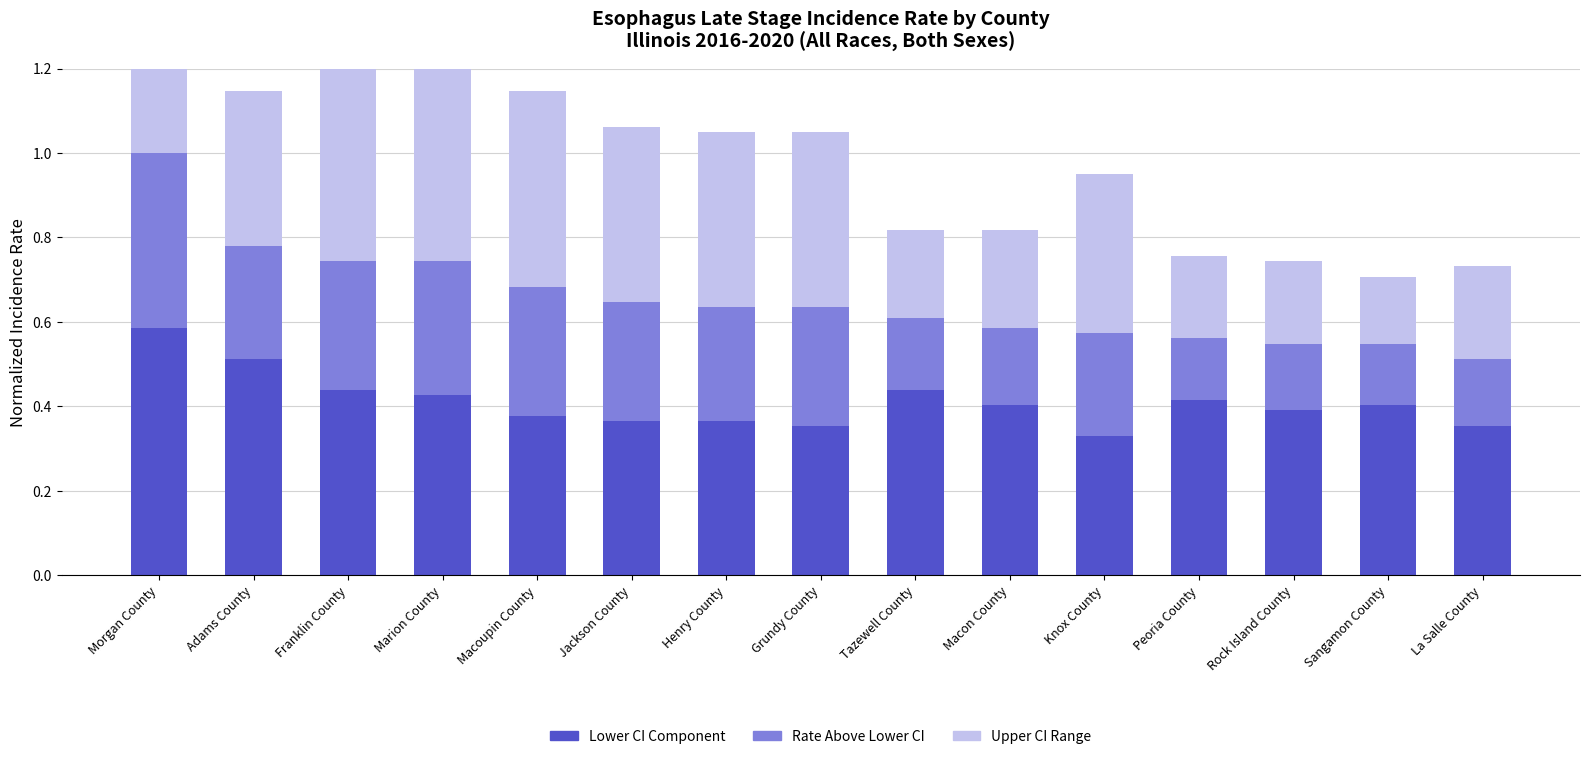

Reading right to left, what are all the values shown in this chart?

Rate Lower CI: 0.4	0.4	0.4	0.4	0.3	0.4	0.4	0.4	0.4	0.4	0.4	0.4	0.4	0.5	0.6
Rate (above lower CI): 0.2	0.1	0.2	0.1	0.2	0.2	0.2	0.3	0.3	0.3	0.3	0.3	0.3	0.3	0.4
Upper CI Range: 0.2	0.2	0.2	0.2	0.4	0.2	0.2	0.4	0.4	0.4	0.5	0.5	0.5	0.4	0.6